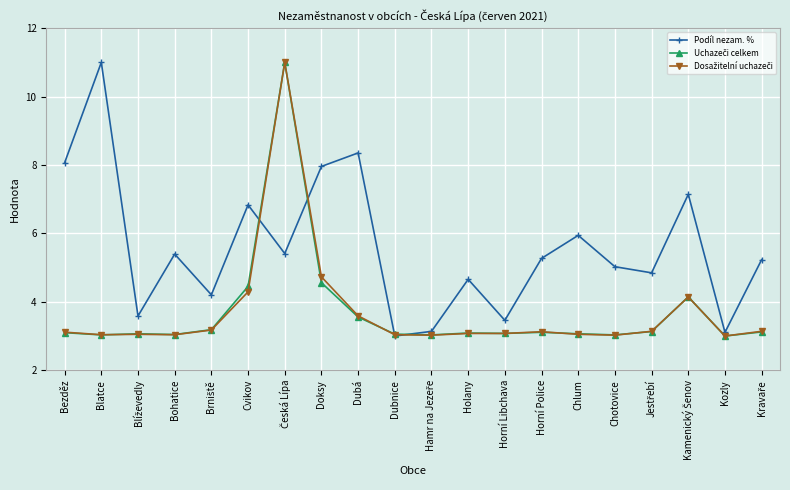

What is the label of the 6th point from the right?

Chlum